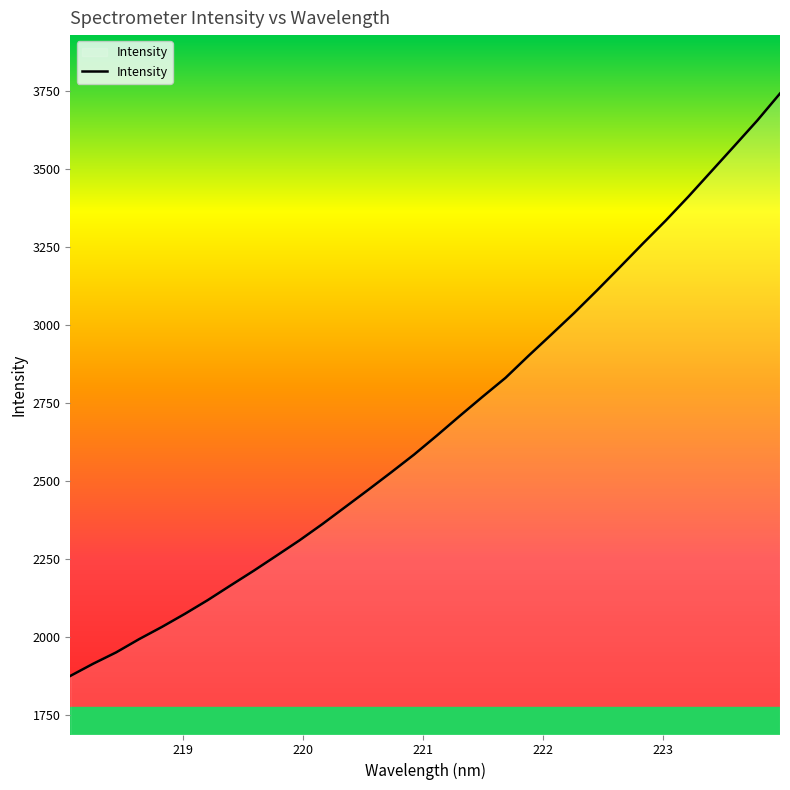

How many lines are shown in the chart?

1